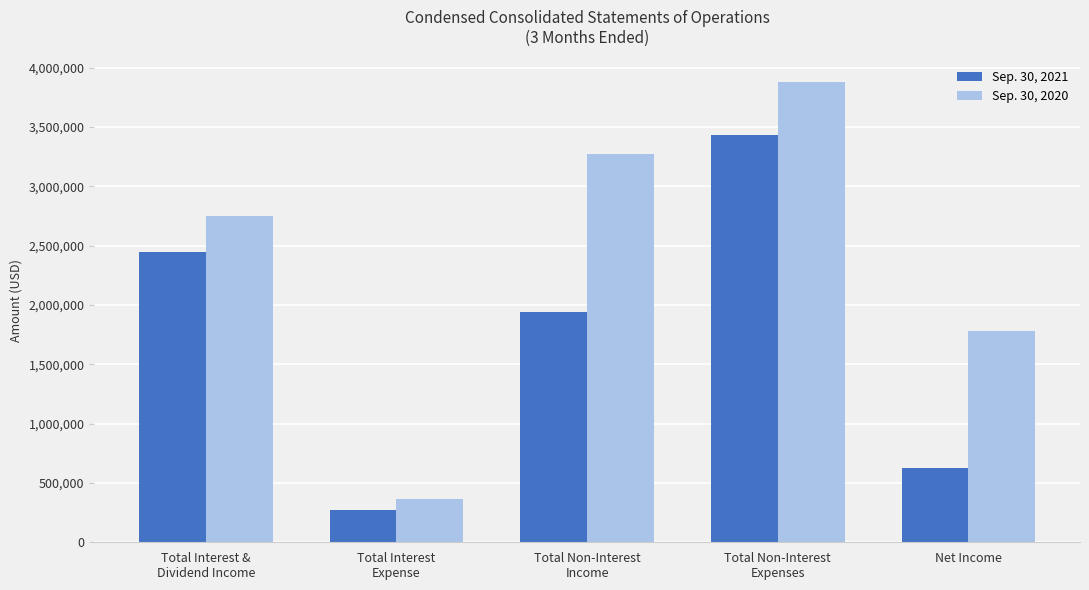

Reading left to right, list all the values displayed in this chart.

Sep. 30, 2021: Total Interest &
Dividend Income=2444617	Total Interest
Expense=275174	Total Non-Interest
Income=1941486	Total Non-Interest
Expenses=3436878	Net Income=624051
Sep. 30, 2020: Total Interest &
Dividend Income=2752146	Total Interest
Expense=368641	Total Non-Interest
Income=3273084	Total Non-Interest
Expenses=3877741	Net Income=1778848